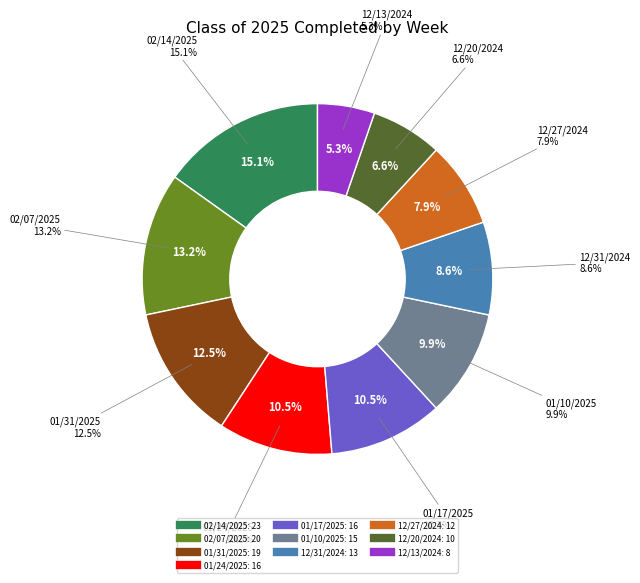

What is the largest slice in the pie chart?

02/14/2025